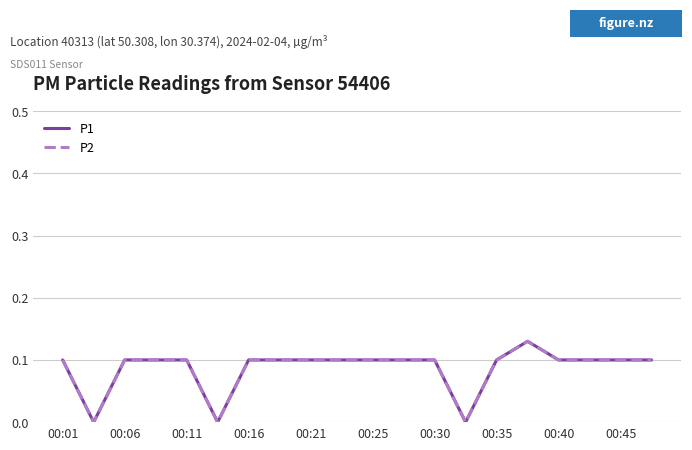

What is the difference between the maximum and minimum values in the P1 series?

0.1